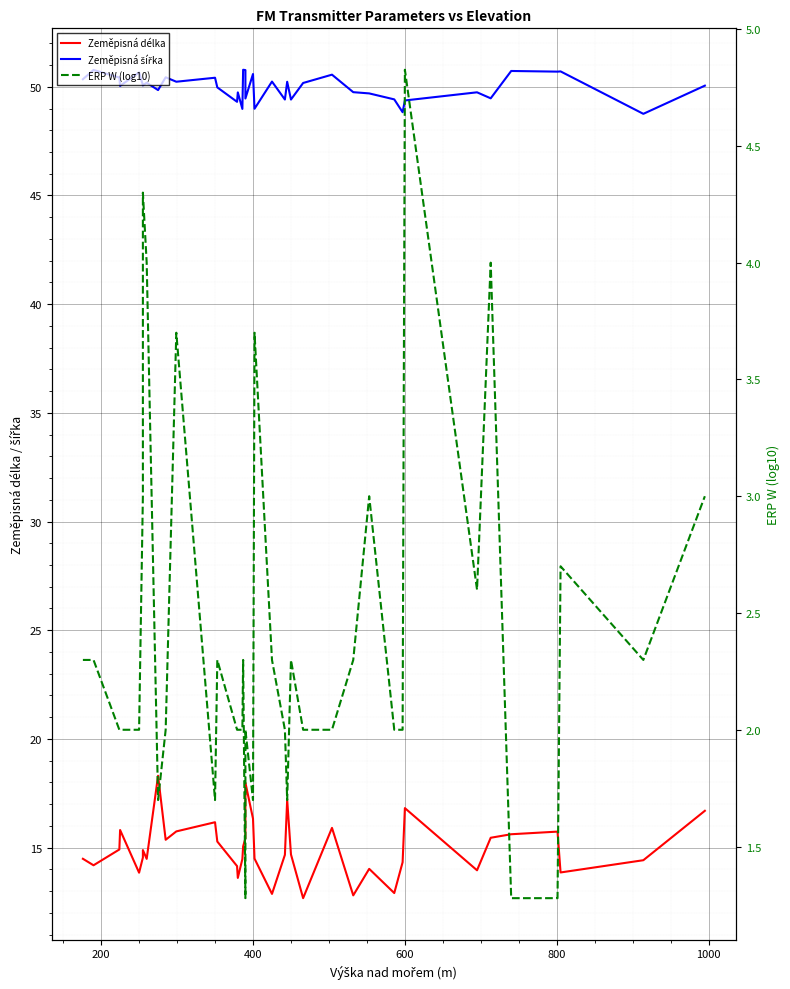

Is it true that Zeměpisná šířka equals 11.9 at 19?

False